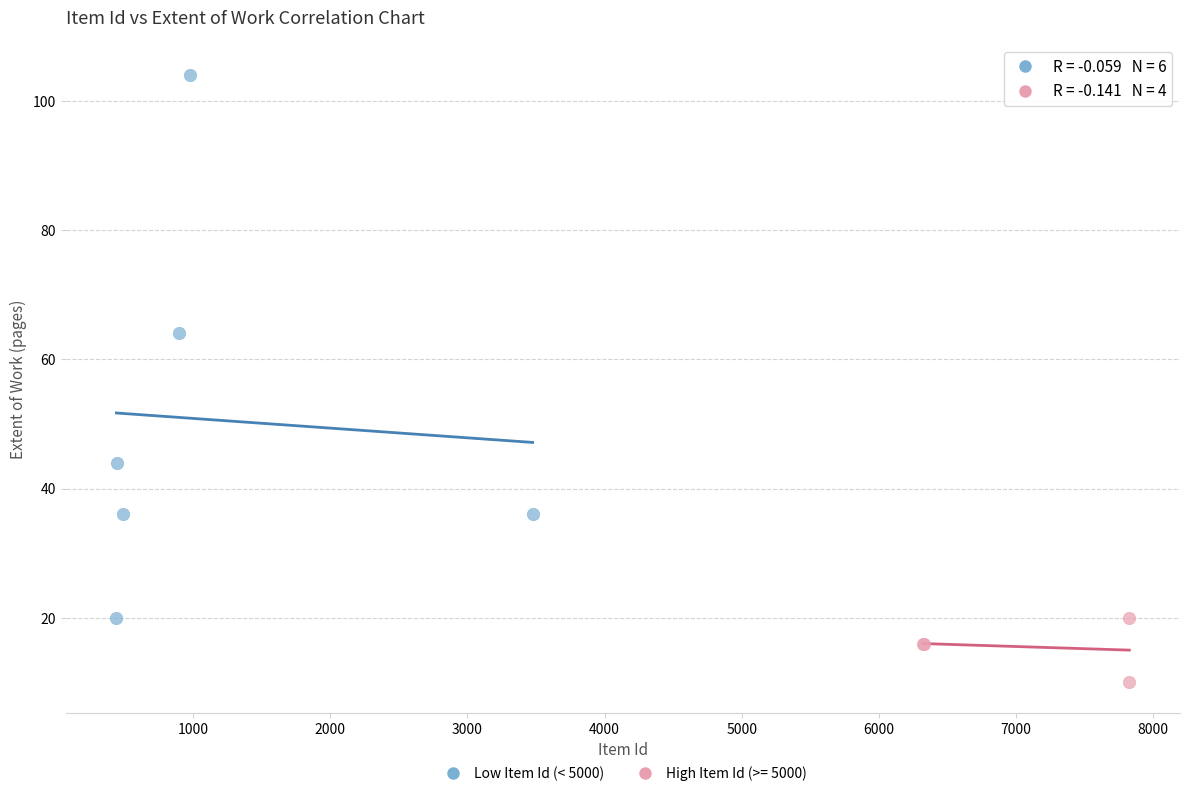

Which series reaches the minimum Y coordinate?

High Item Id (>= 5000)